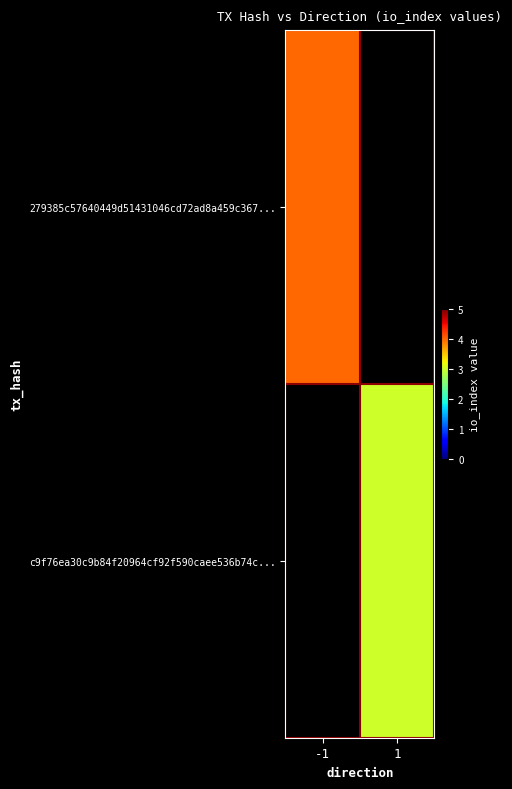

True or false: c9f76ea30c9b84f20964cf92f590caee536b74c... has a value of 3.0 at 1.

True